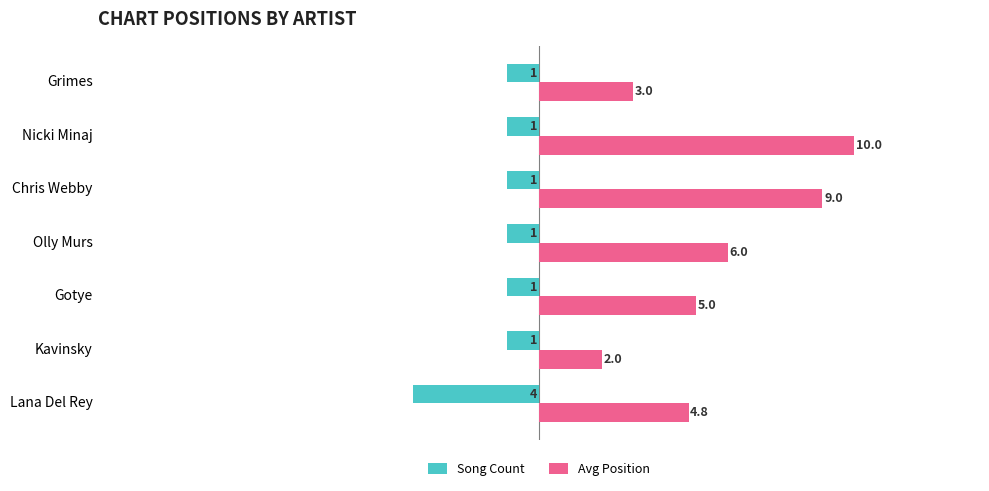

What is the smallest value displayed?

-4.0